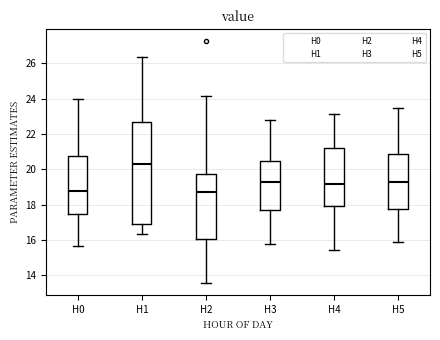

Reading left to right, transcribe this box plot: for each box, give where its median line is, the range the box spans, and where its two whiskers end, as read against the y-axis. The values are not printed on the chart, so give them approximately, as read against the axis.

H0: median 18.8, box 17.4 to 20.8, whiskers 15.6 to 24.0
H1: median 20.4, box 17.0 to 22.6, whiskers 16.4 to 26.4
H2: median 18.8, box 16.0 to 19.8, whiskers 13.6 to 24.2
H3: median 19.4, box 17.6 to 20.4, whiskers 15.8 to 22.8
H4: median 19.2, box 18.0 to 21.2, whiskers 15.4 to 23.2
H5: median 19.2, box 17.8 to 20.8, whiskers 16.0 to 23.4